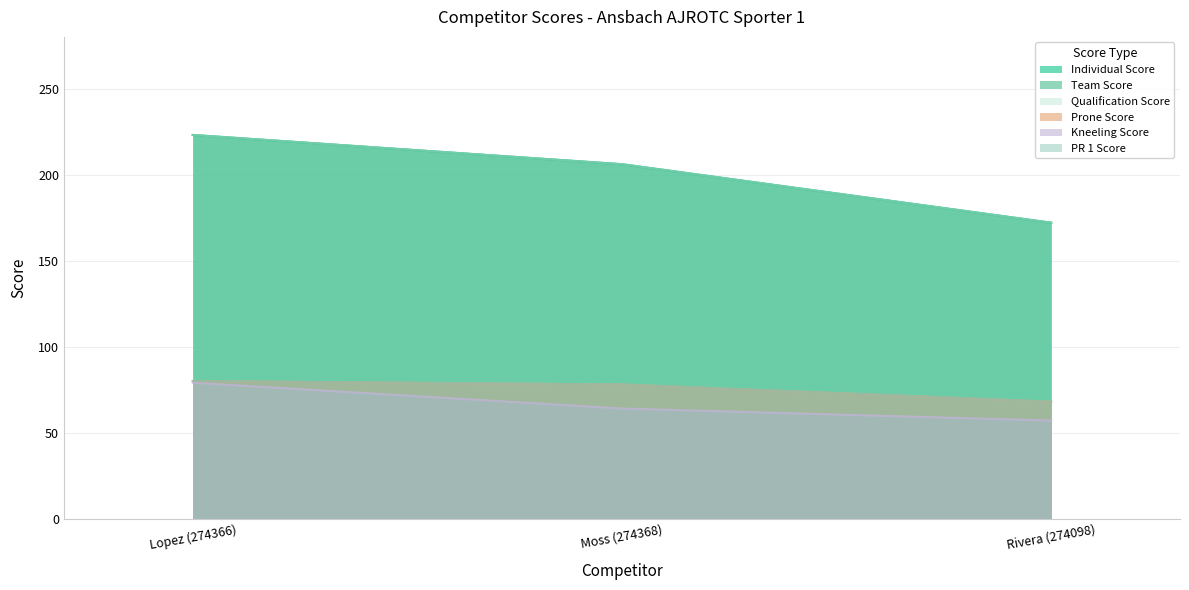

Which series changed the most between Moss (274368) and Rivera (274098)?

Individual Score